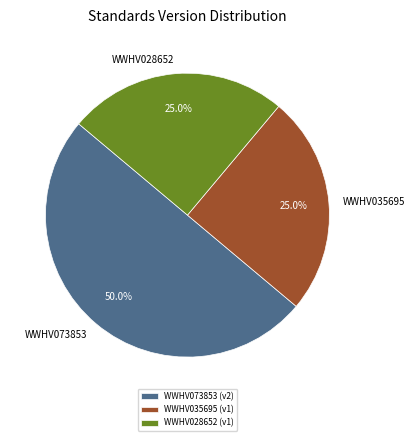

Combined, what portion of the pie is WWHV028652 (v1) and WWHV035695 (v1)?

50.0%